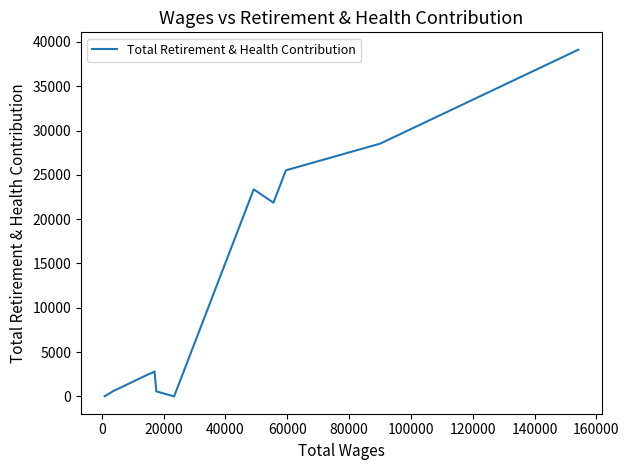

What is the greatest value displayed?

39125